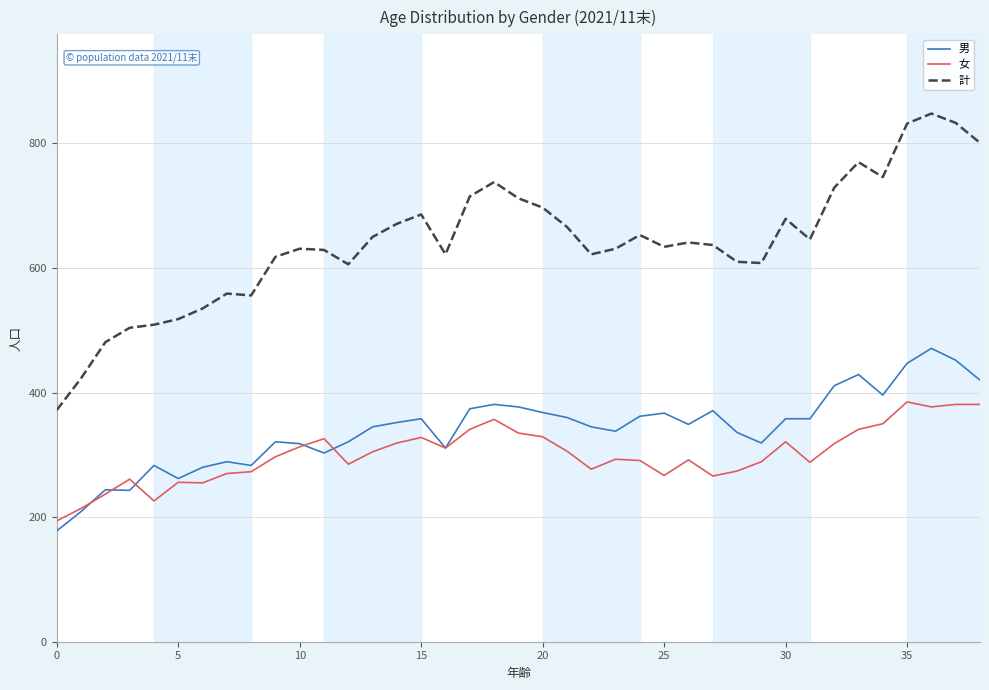

Which series has the largest total across all categories?

計